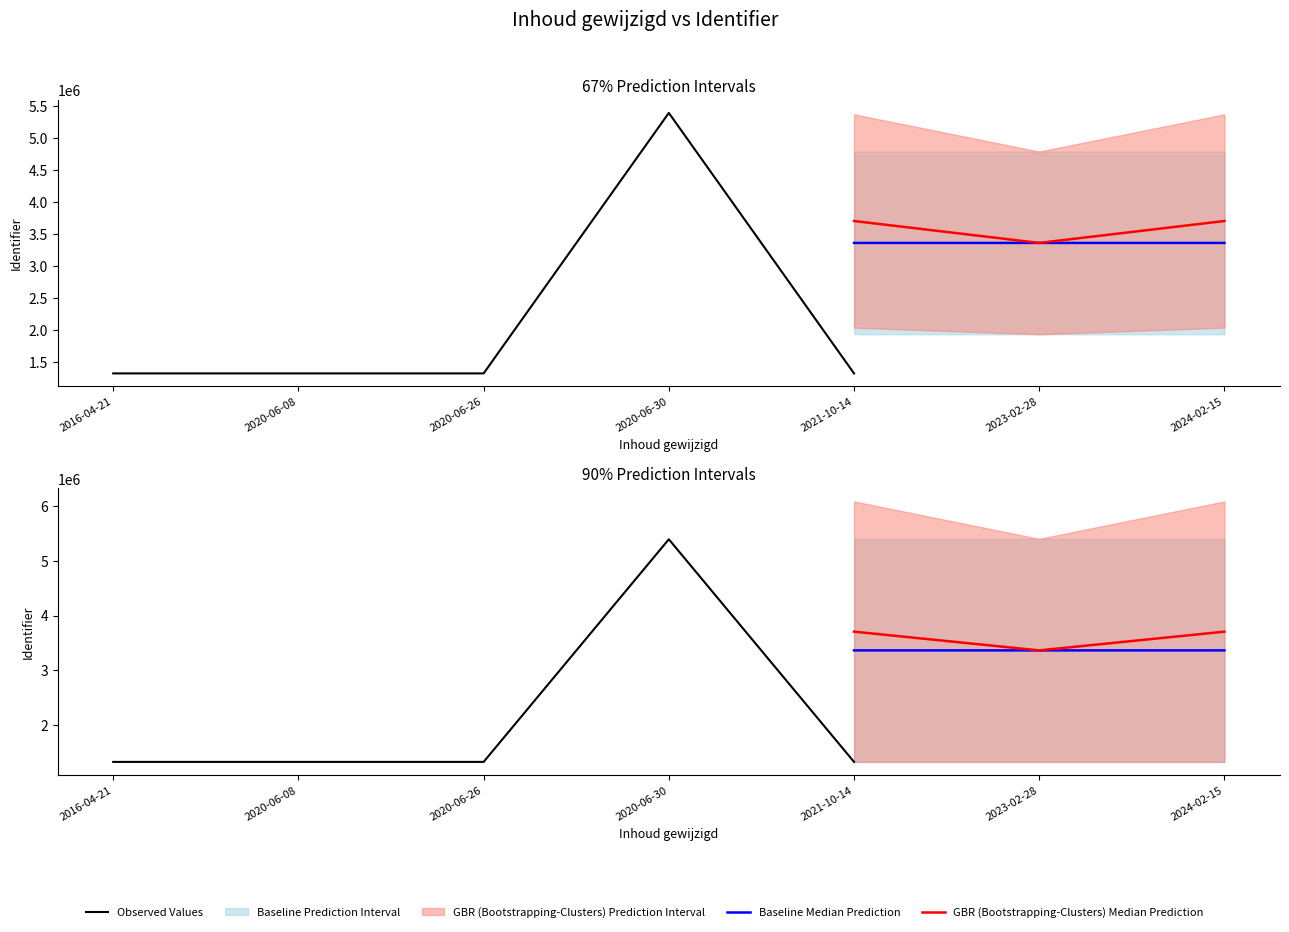

The Observed Values series shows 512463 at 2024-02-15. True or false?

False